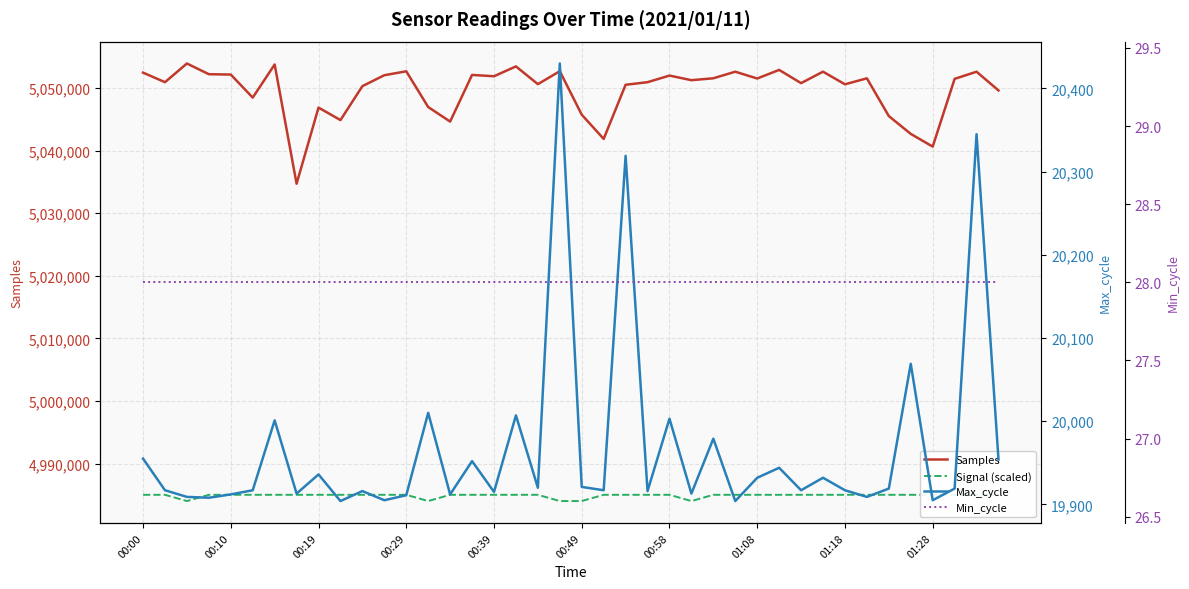

What is the difference between the maximum and second lowest values in the Samples series?

13284